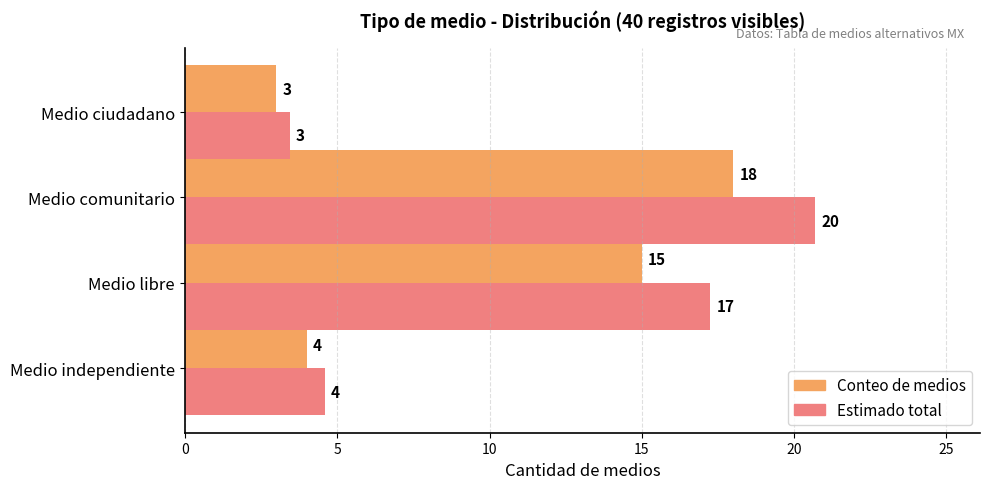

What is the sum of all Estimado total values?

46.0